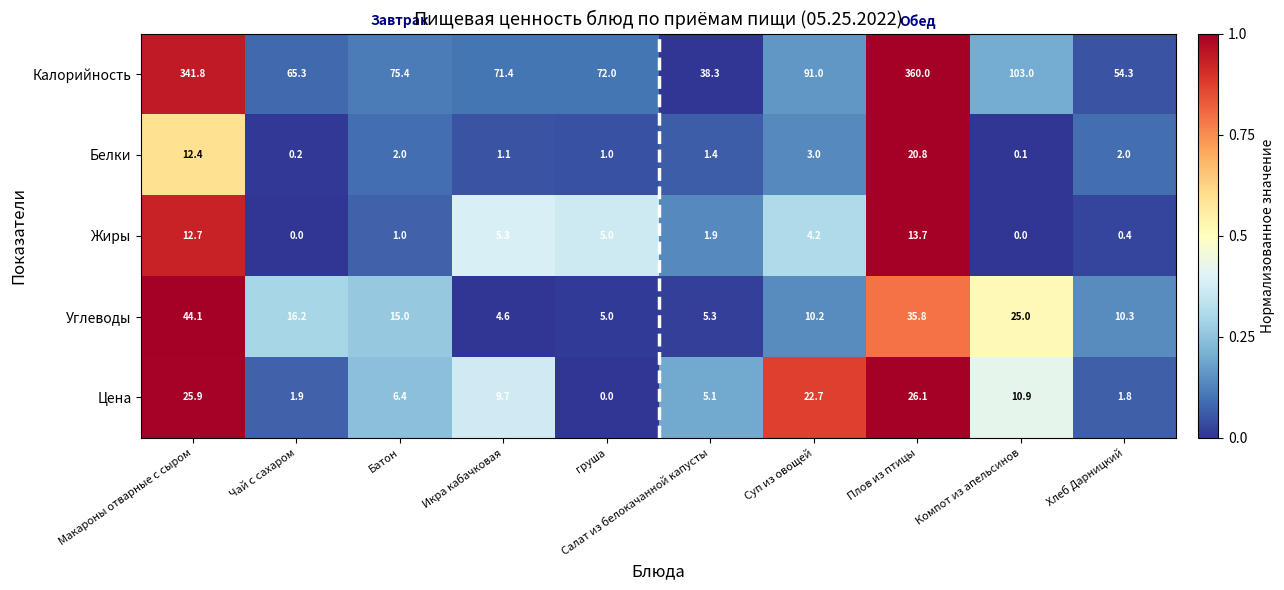

What is the difference between the second highest and minimum values in the Жиры series?

12.7